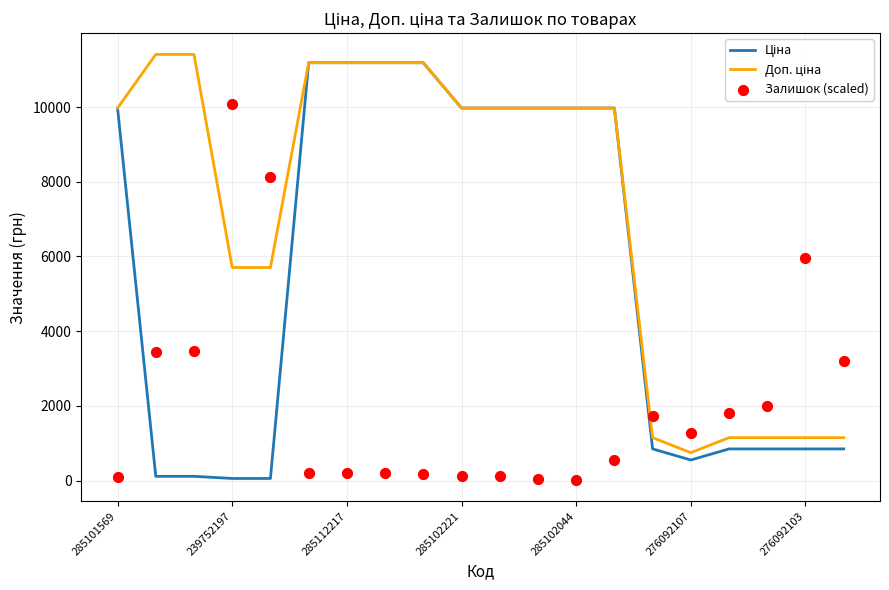

Which series reaches the minimum Y coordinate?

Залишок (scaled)